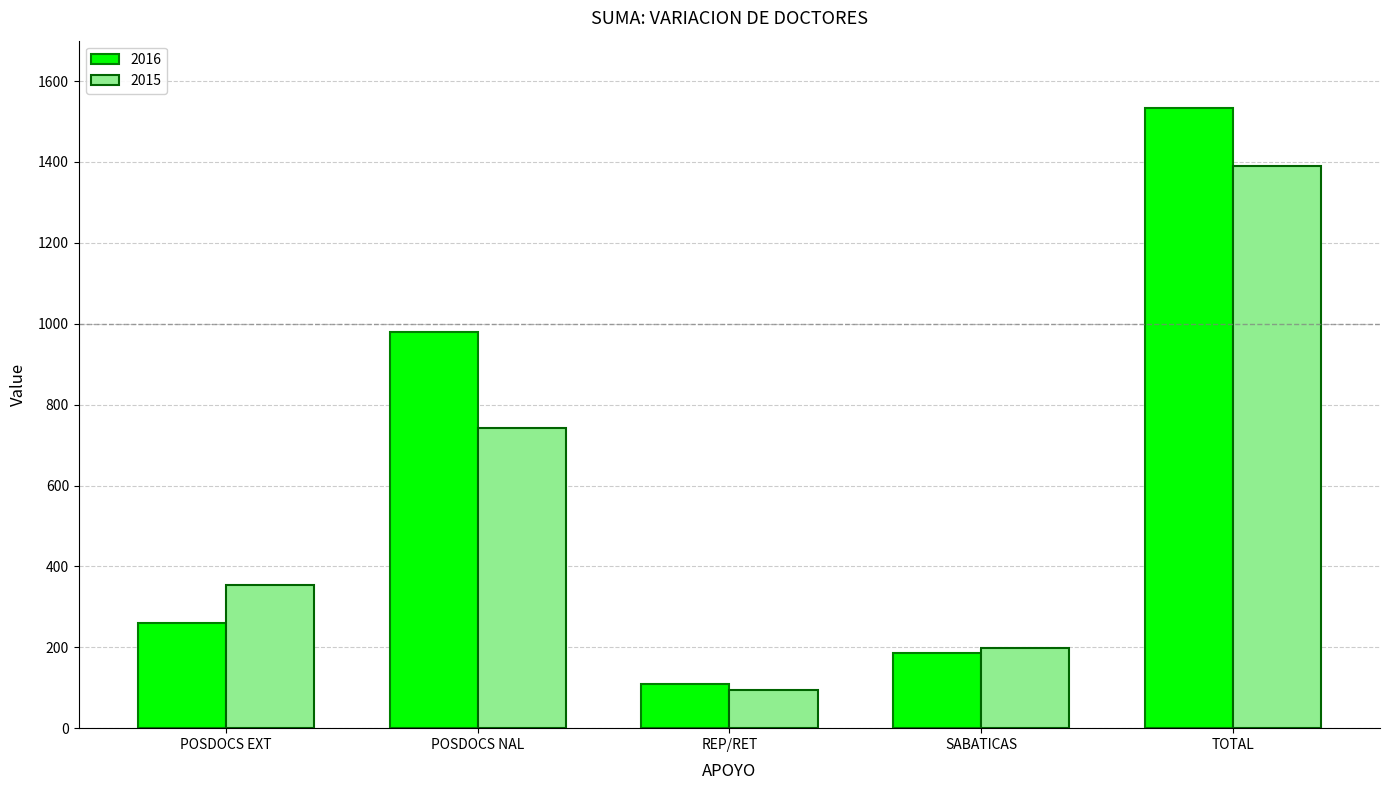

Between REP/RET and TOTAL, which series saw the biggest shift?

2016